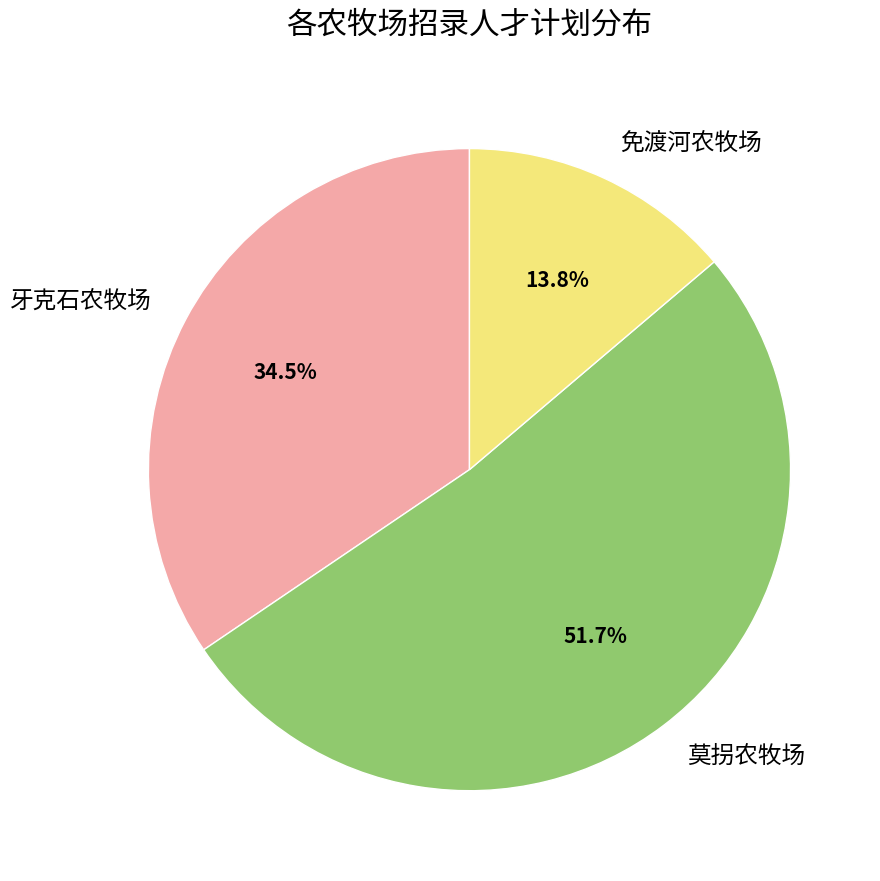

Which category has the smallest portion of the pie?

免渡河农牧场